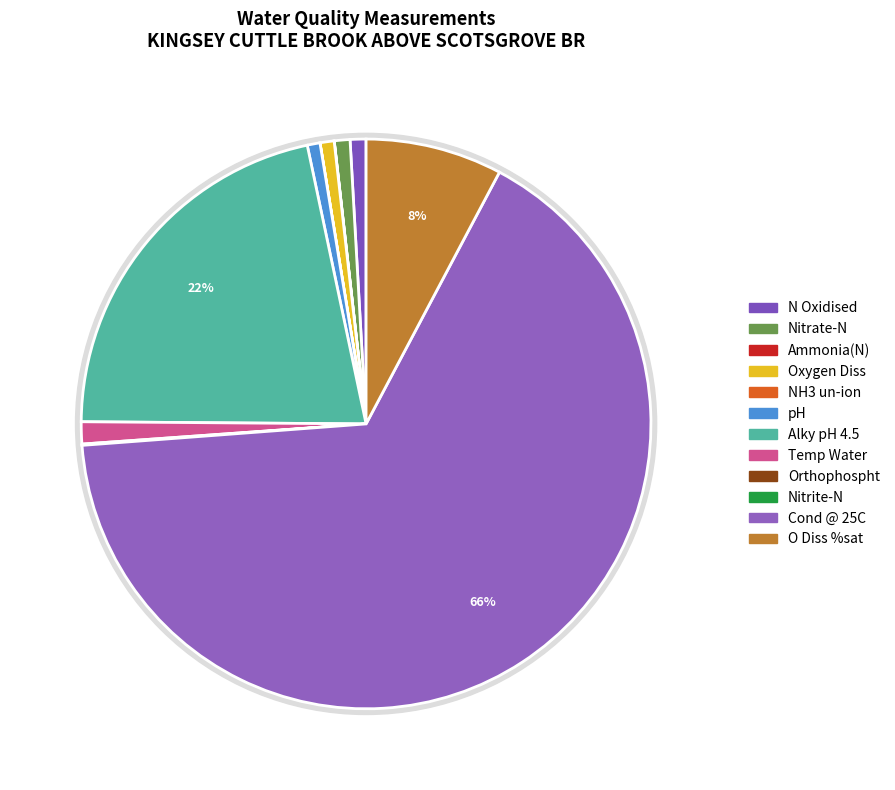

Combined, do Nitrate-N and N Oxidised account for over 50%?

No